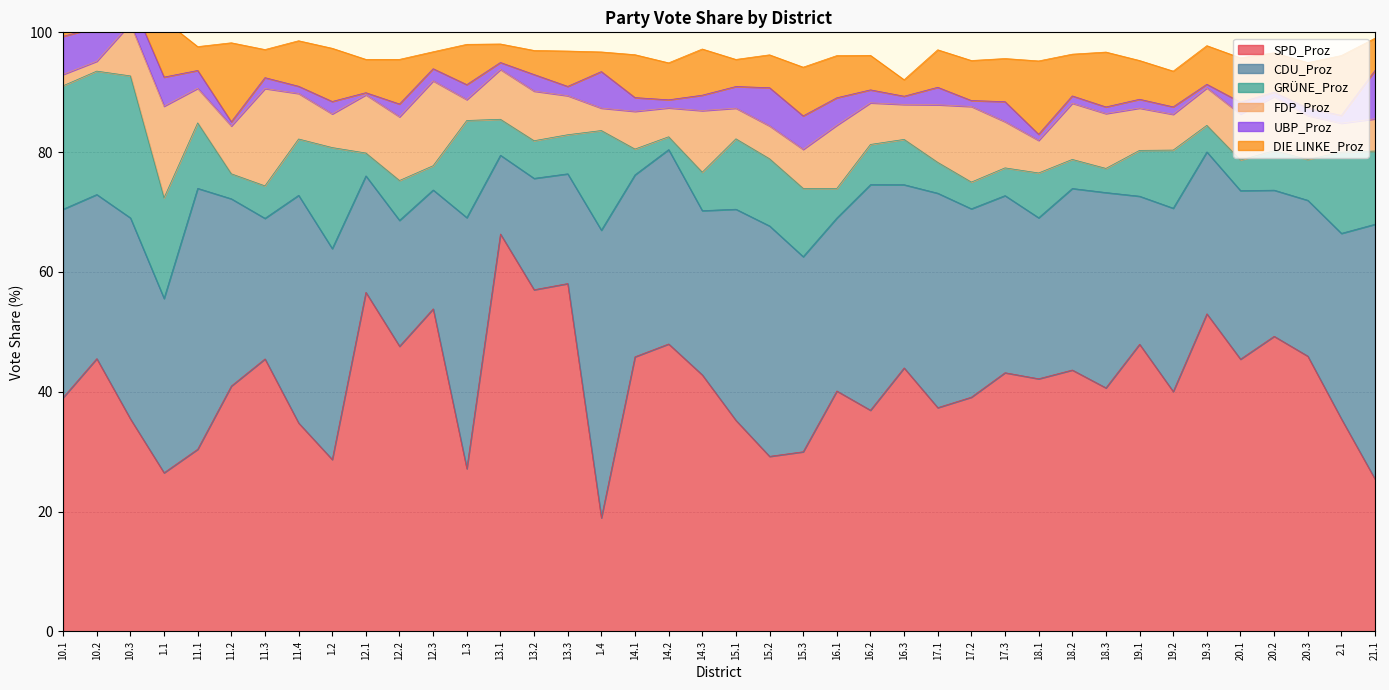

What is the label of the 34th point from the right?

11.3